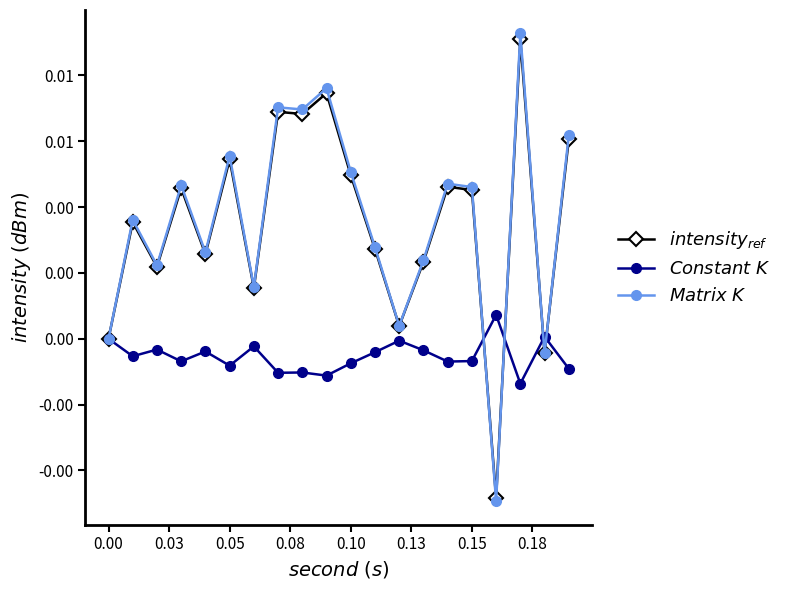

How many times do $Matrix\ K$ and $intensity_{ref}$ cross each other?

4